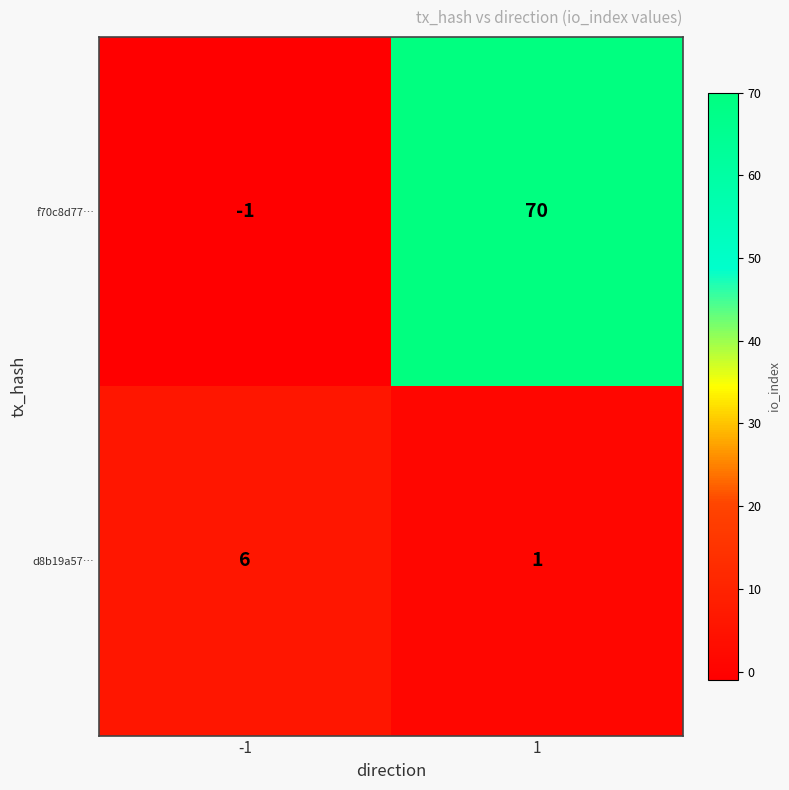

Reading right to left, extract all data points from this chart.

f70c8d77…: 70	-1
d8b19a57…: 1	6